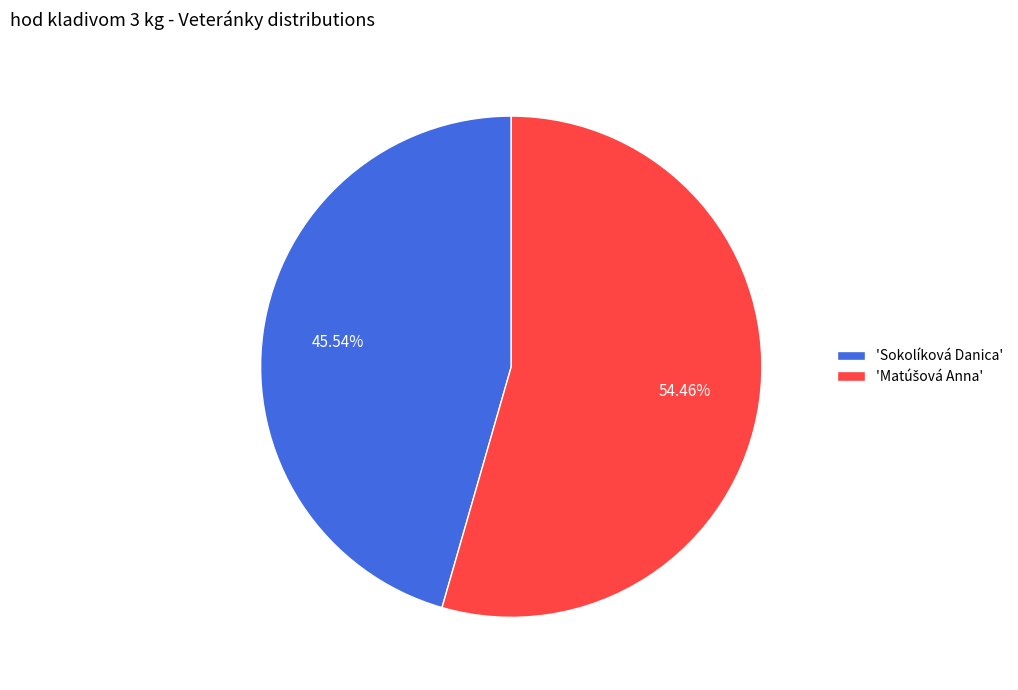

What is the smallest slice in the pie chart?

'Sokolíková Danica'